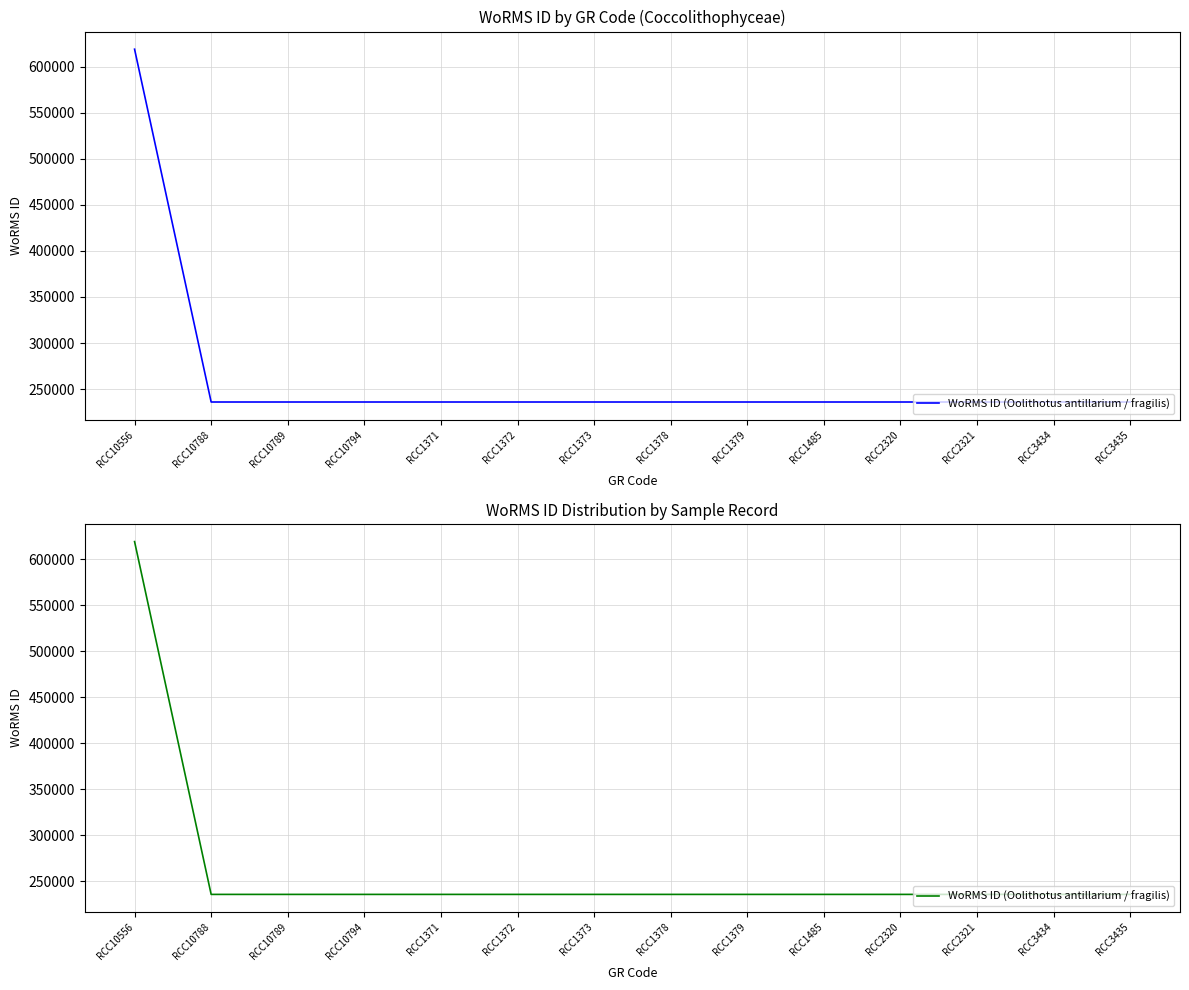

What is the value of the 10th point from the left?

235962